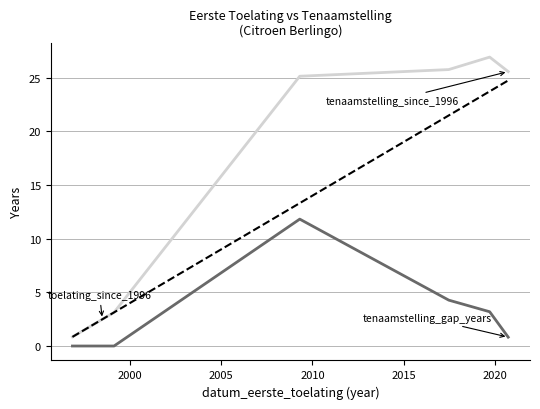

What is the greatest value displayed?

26.9